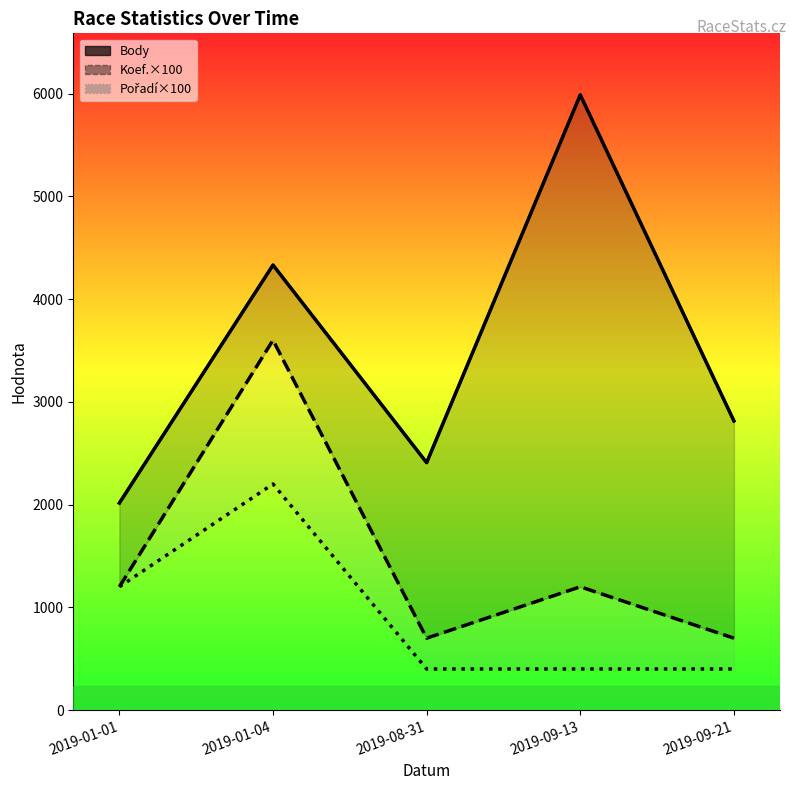

True or false: Pořadí×100 (line) has more than 0 points higher than both neighbors.

True